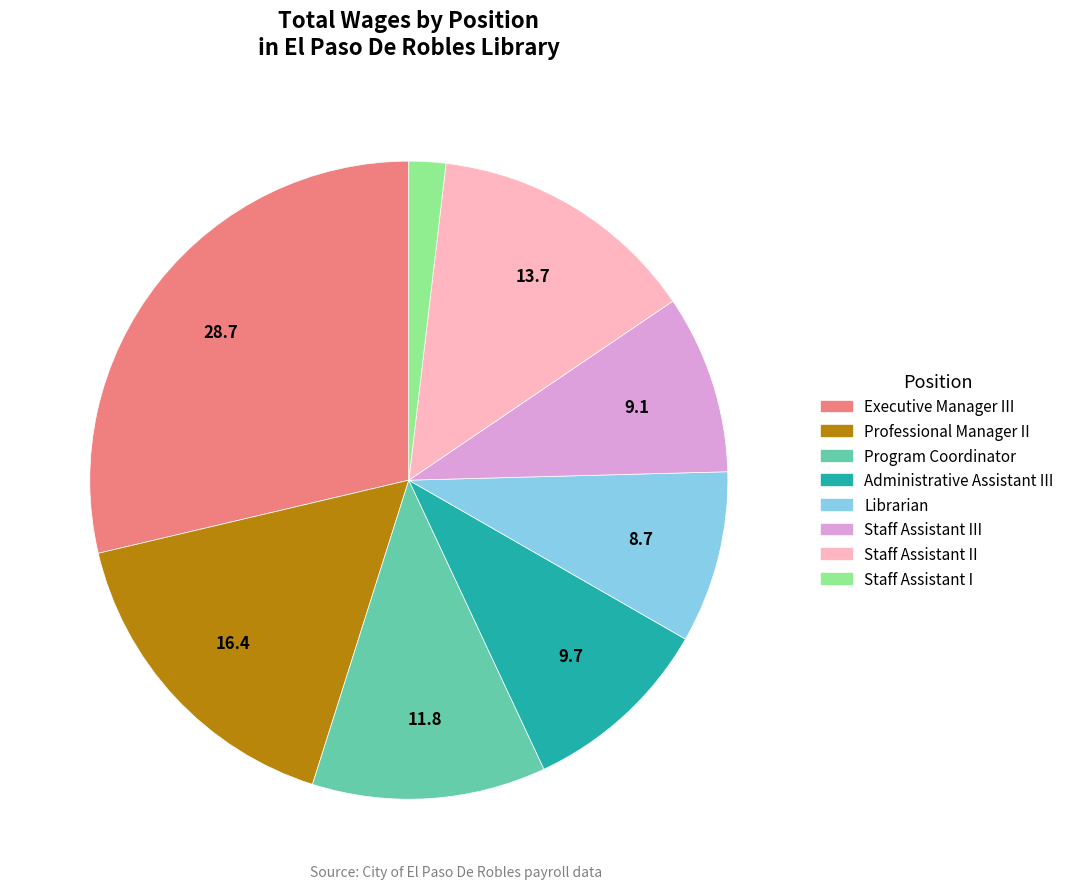

Is there a majority slice in this chart?

No